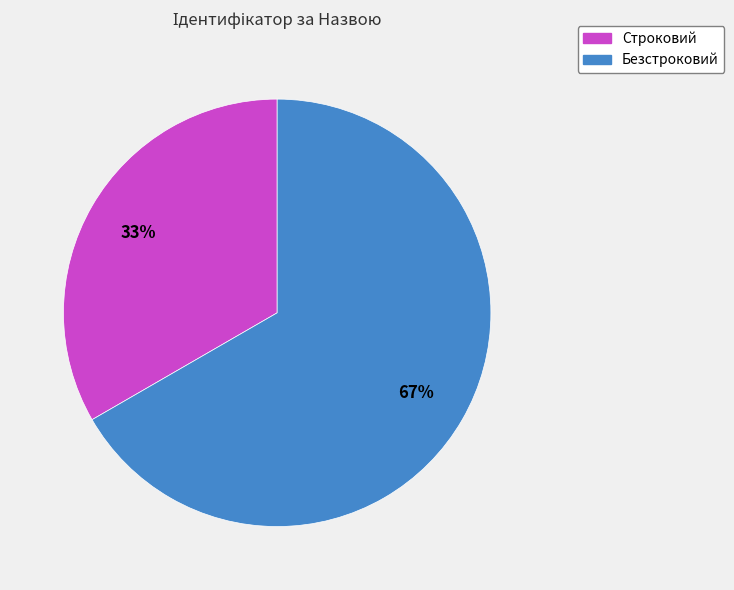

Between Строковий and Безстроковий, which is larger?

Безстроковий